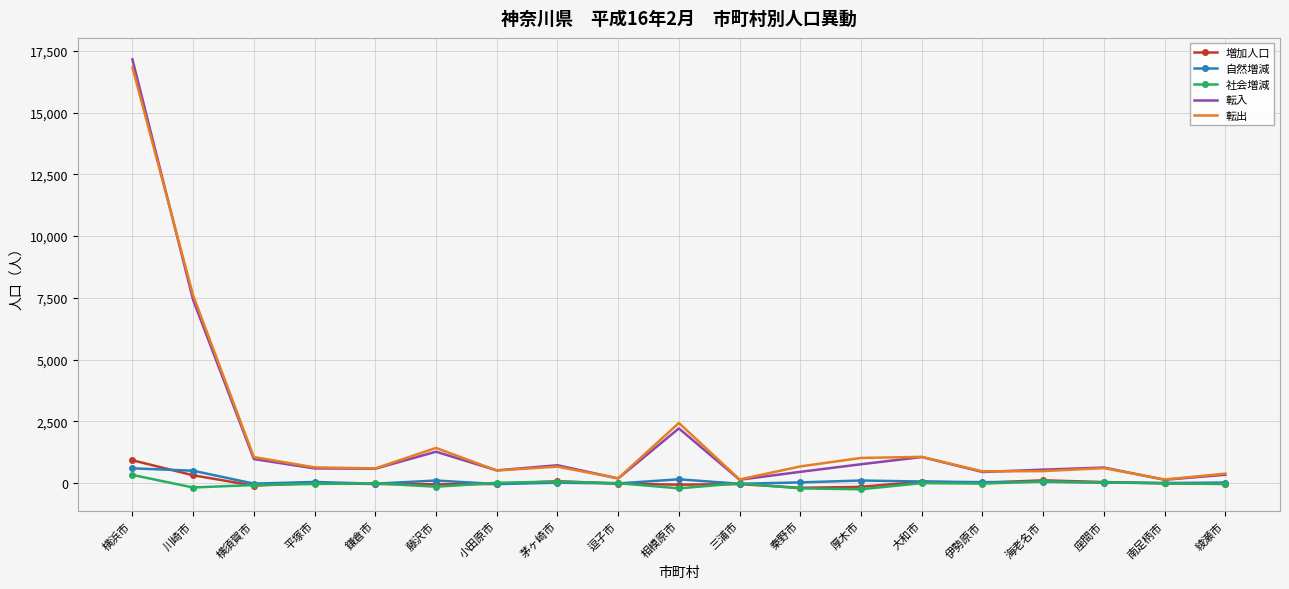

Which series has the largest range (max minus min)?

転入